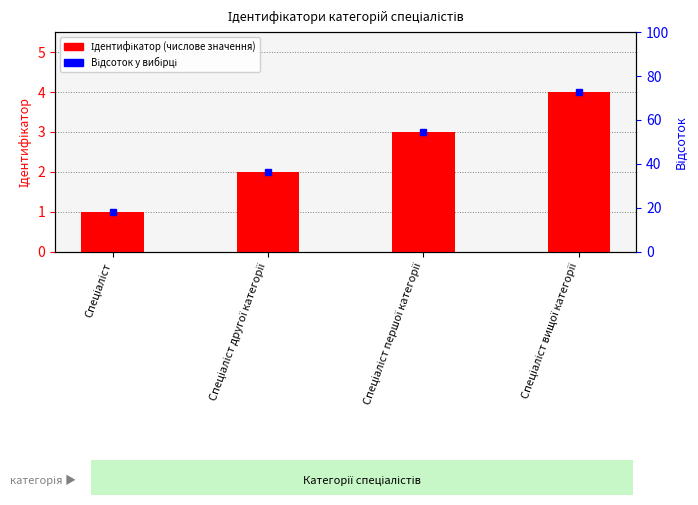

What is the minimum value shown in the chart?

1